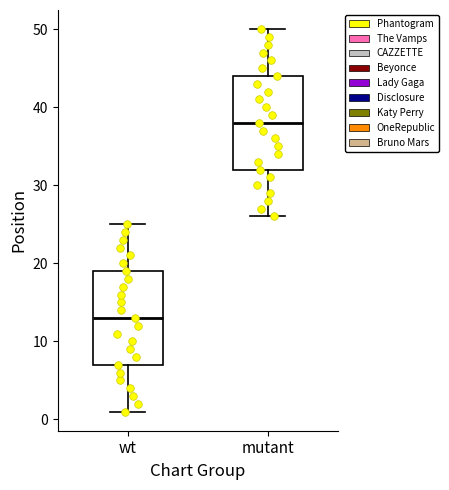

Where is the upper edge of the box for wt on the y-axis? The values are not printed on the chart, so give them approximately, as read against the axis.

19